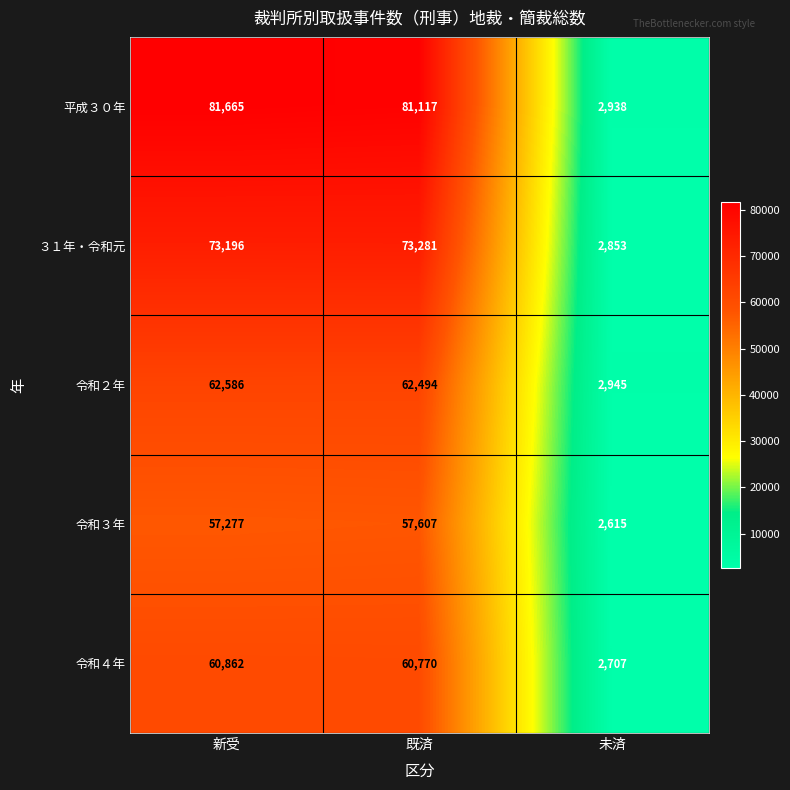

Which series has the widest spread of values?

平成３０年